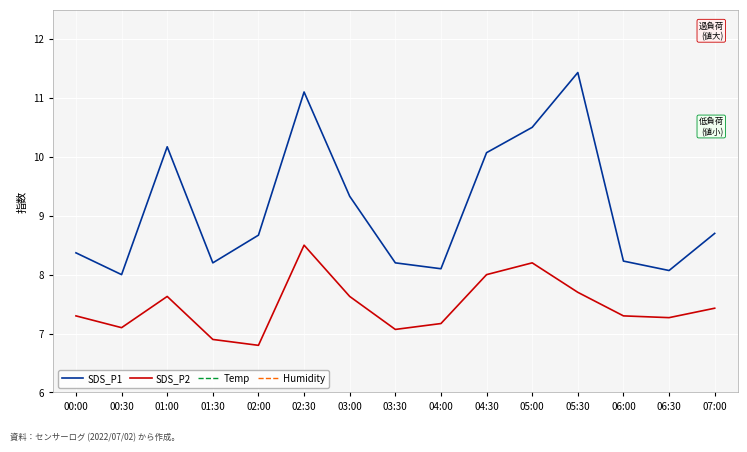

Which category has the highest value in the Temp series?

01:00